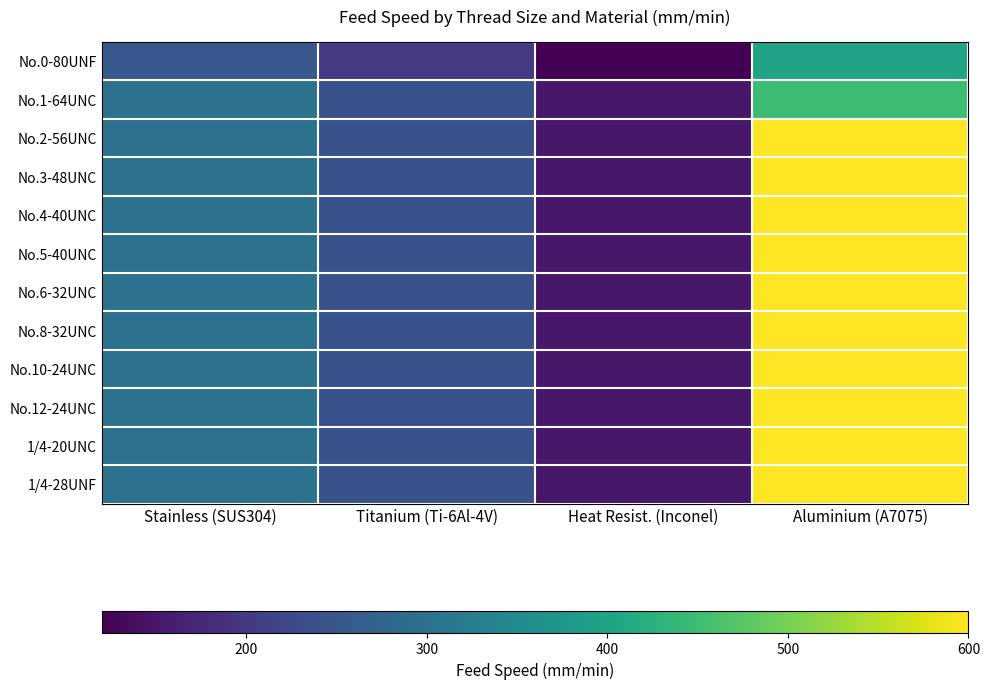

Which label corresponds to the largest value in the chart?

Aluminium (A7075)